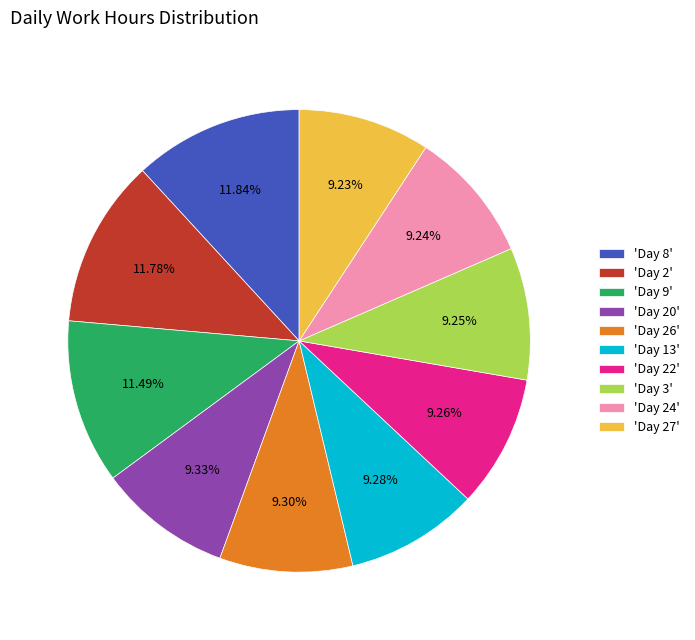

Combined, do 'Day 8' and 'Day 13' account for over 50%?

No